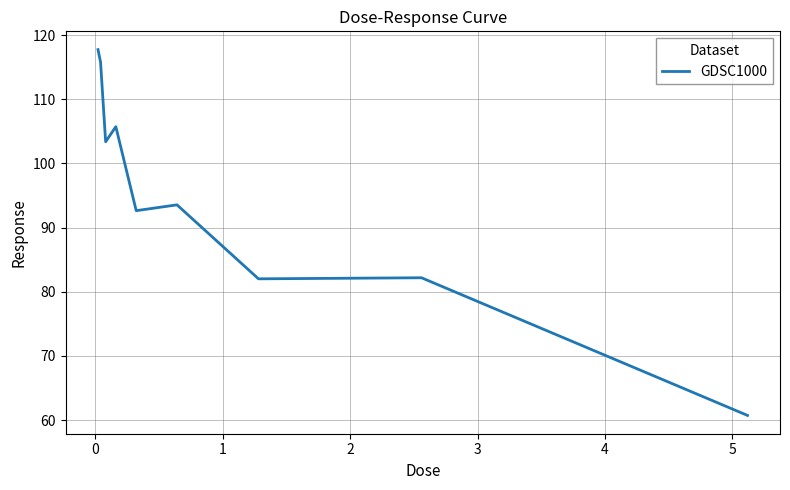

What is the greatest value displayed?

117.7